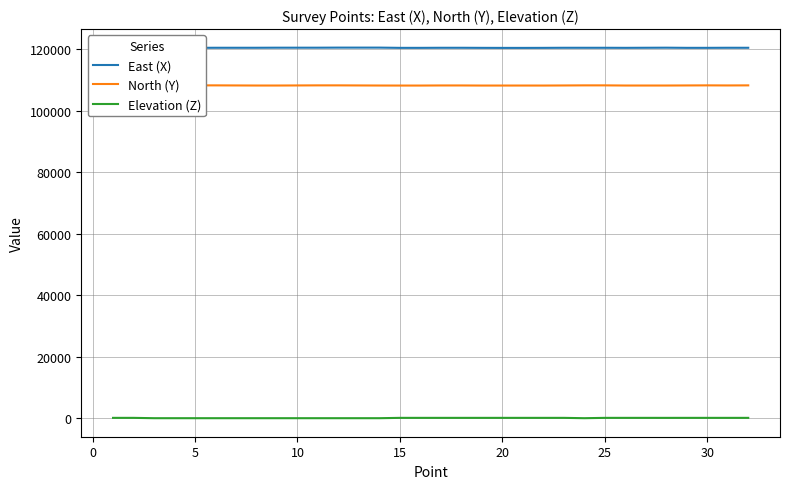

List the series in order of their peak value, highest first.

East (X), North (Y), Elevation (Z)